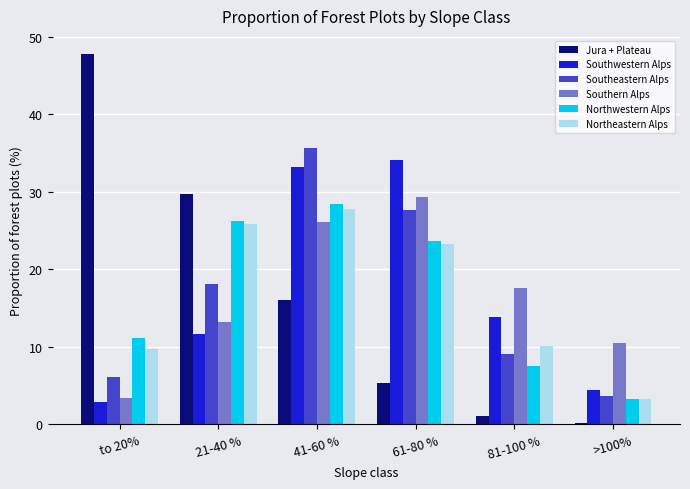

How many groups of bars are there?

6